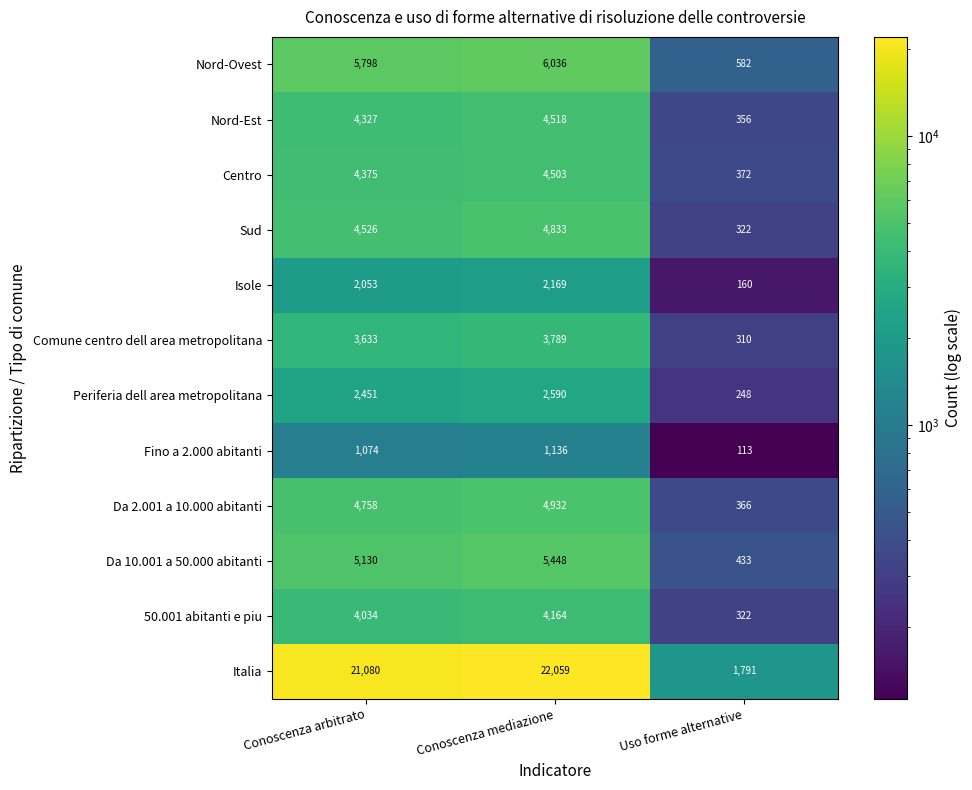

Which series has the largest total across all categories?

Italia